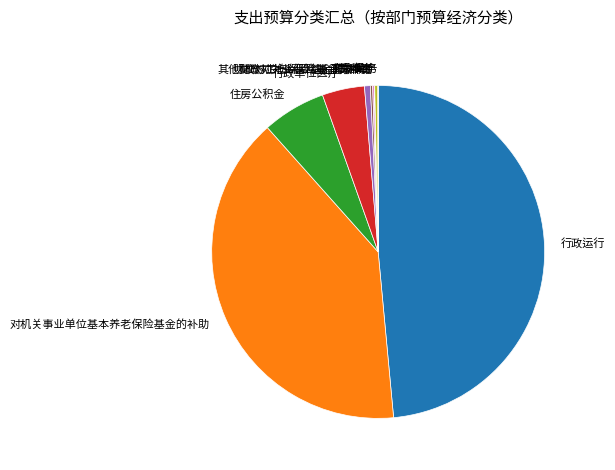

Is there a majority slice in this chart?

No